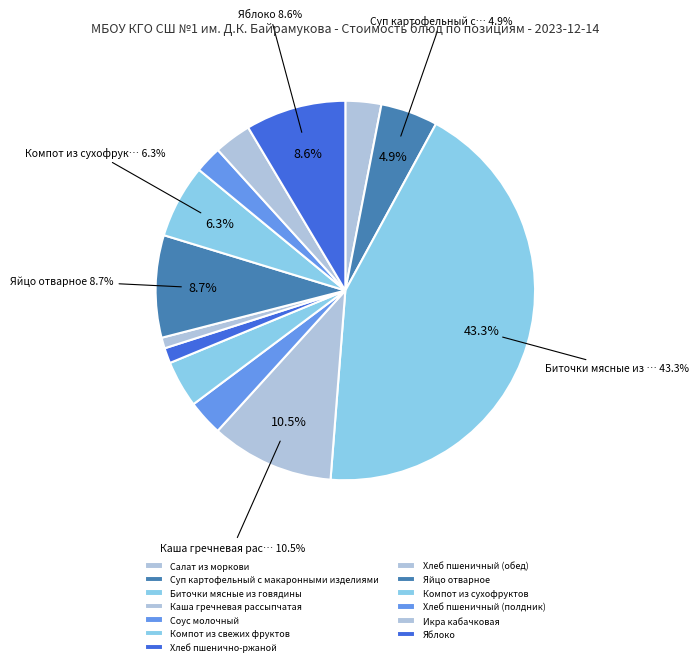

What is the ratio of the value at Компот из сухофруктов to the value at Соус молочный?

2.1